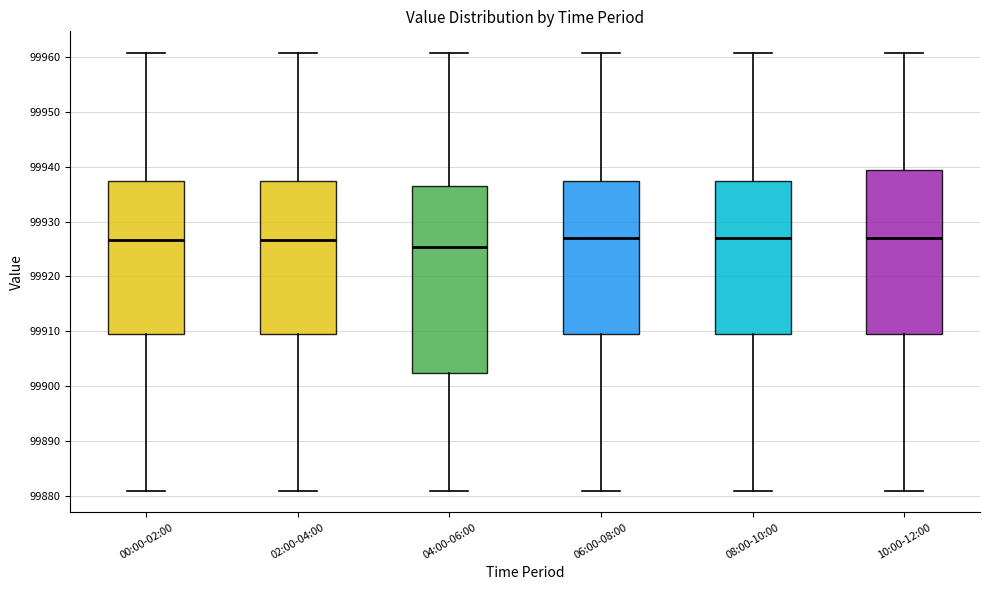

Where does the upper whisker of the box for 10:00-12:00 end on the y-axis? The values are not printed on the chart, so give them approximately, as read against the axis.

99961